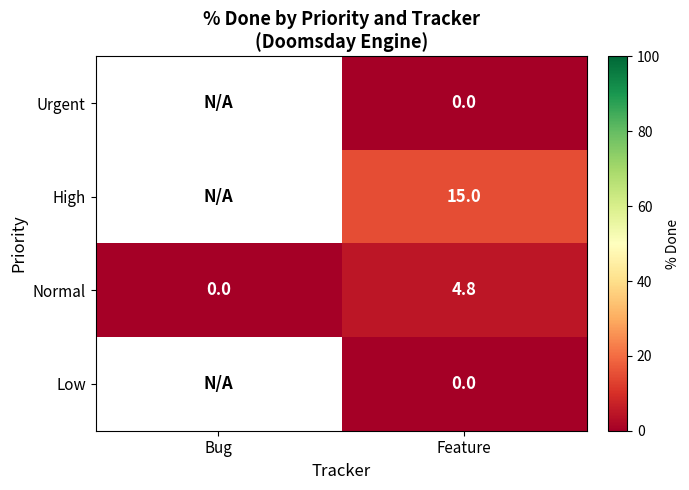

Is the value of High at Feature greater than the value of Low at Feature?

Yes